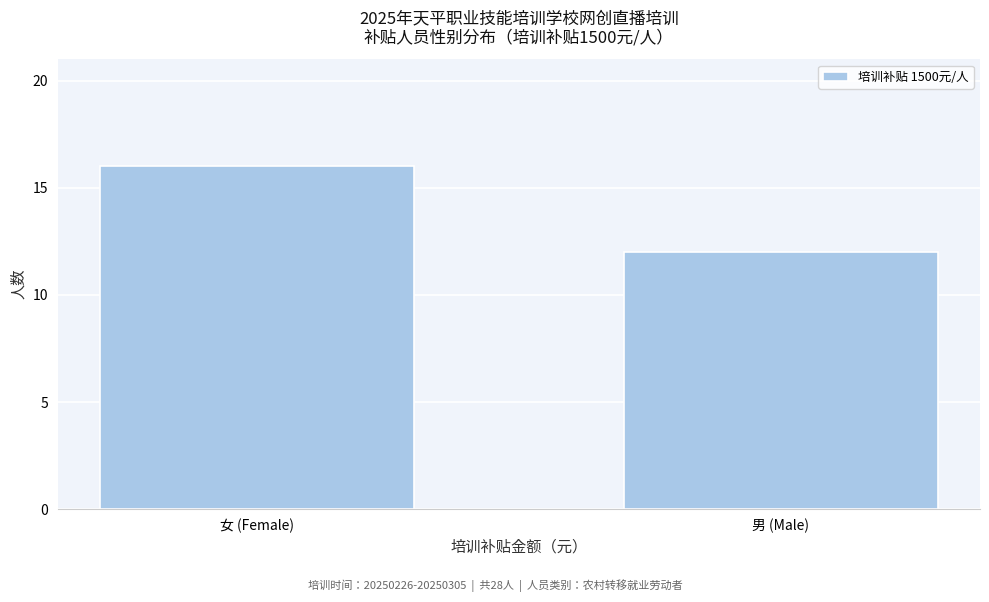

Reading left to right, transcribe all the data shown in this chart.

女 (Female)=16	男 (Male)=12